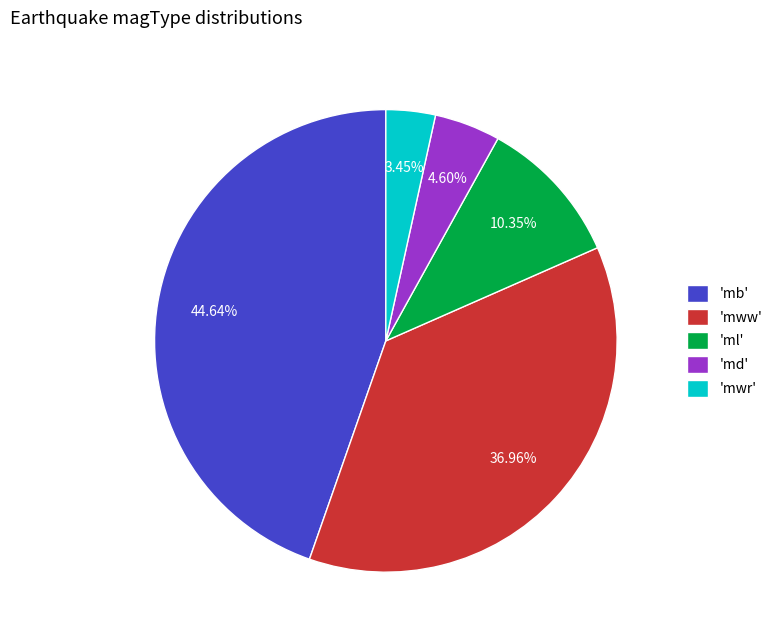

Is there a majority slice in this chart?

No